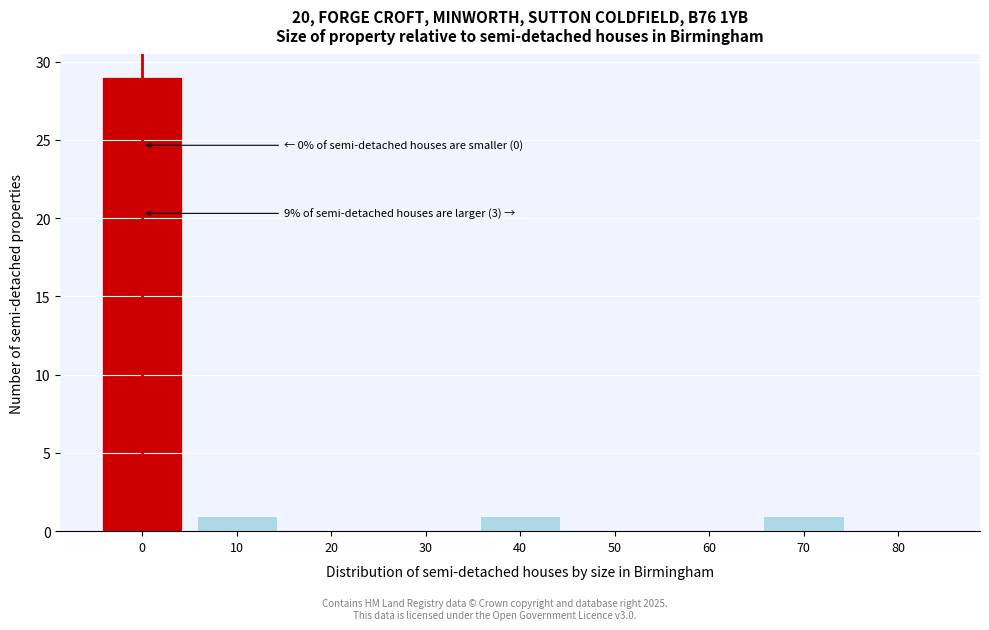

Reading right to left, extract all data points from this chart.

80=0	70=1	60=0	50=0	40=1	30=0	20=0	10=1	0=29